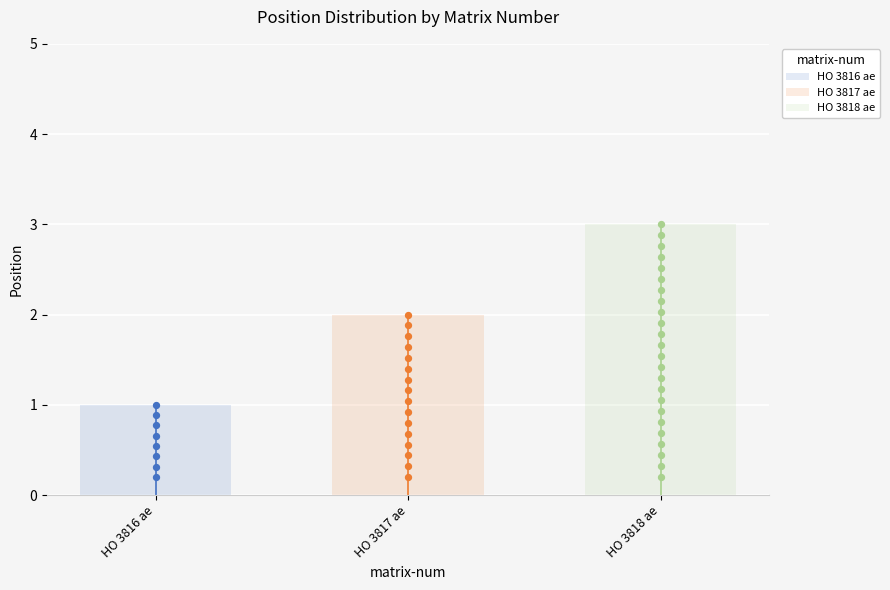

What is the change in value from HO 3816 ae to HO 3817 ae?

+1